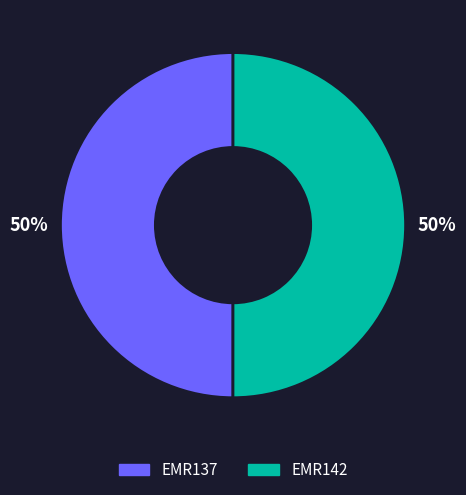

The EMR137 slice represents 50% of the pie. True or false?

True